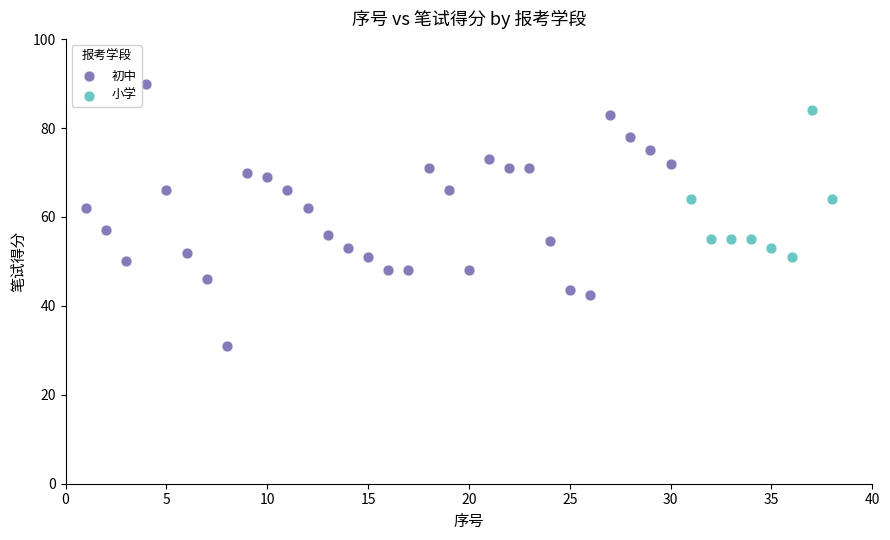

Which series has the widest spread of Y values?

初中